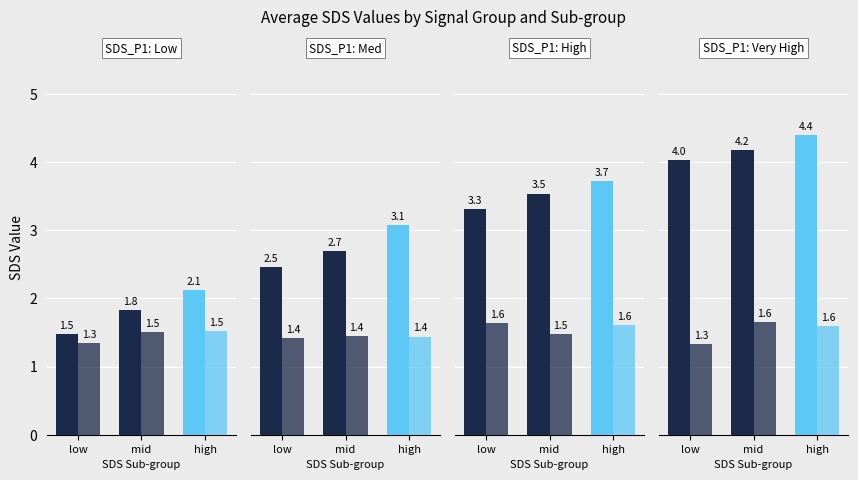

What is the average value of the SDS_P2 series?

1.5